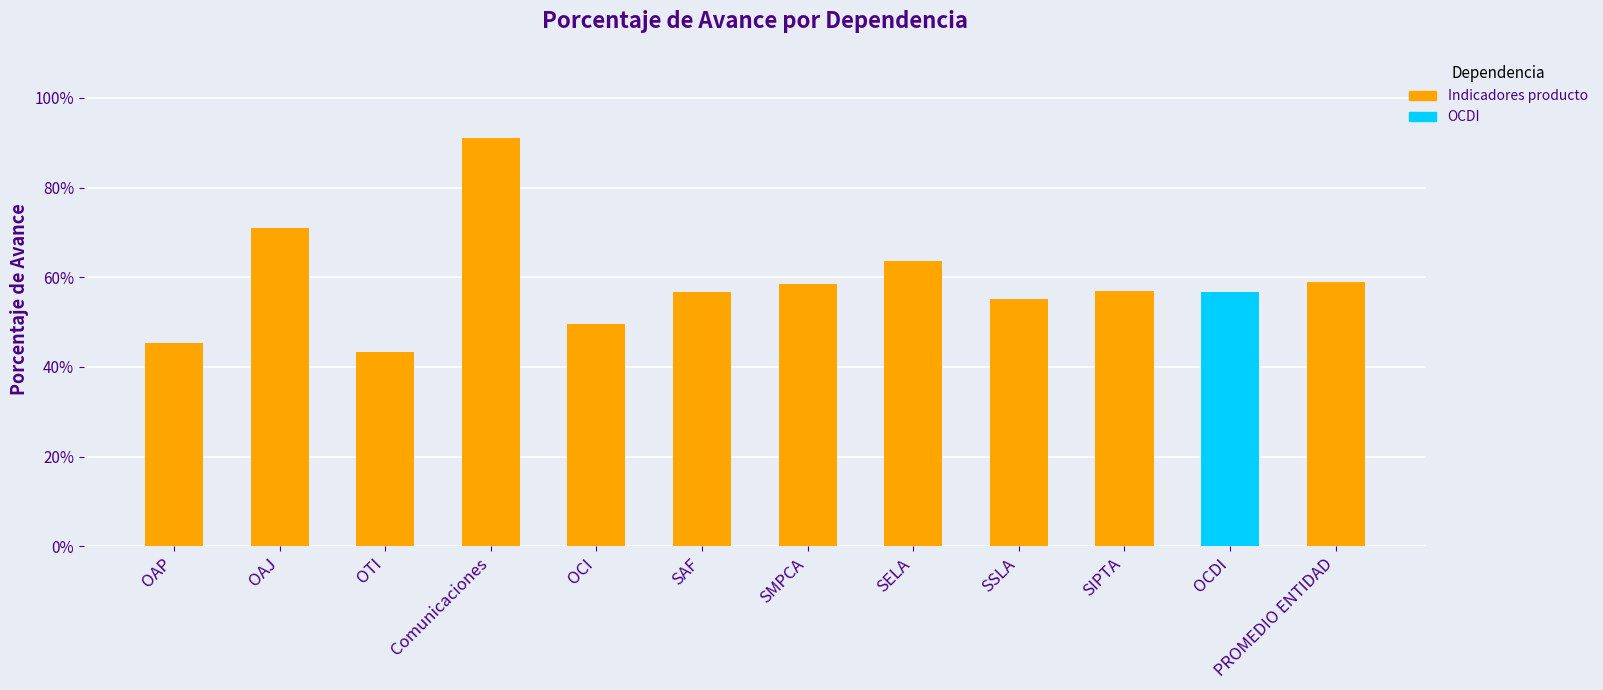

What is the label of the 11th bar from the left?

OCDI